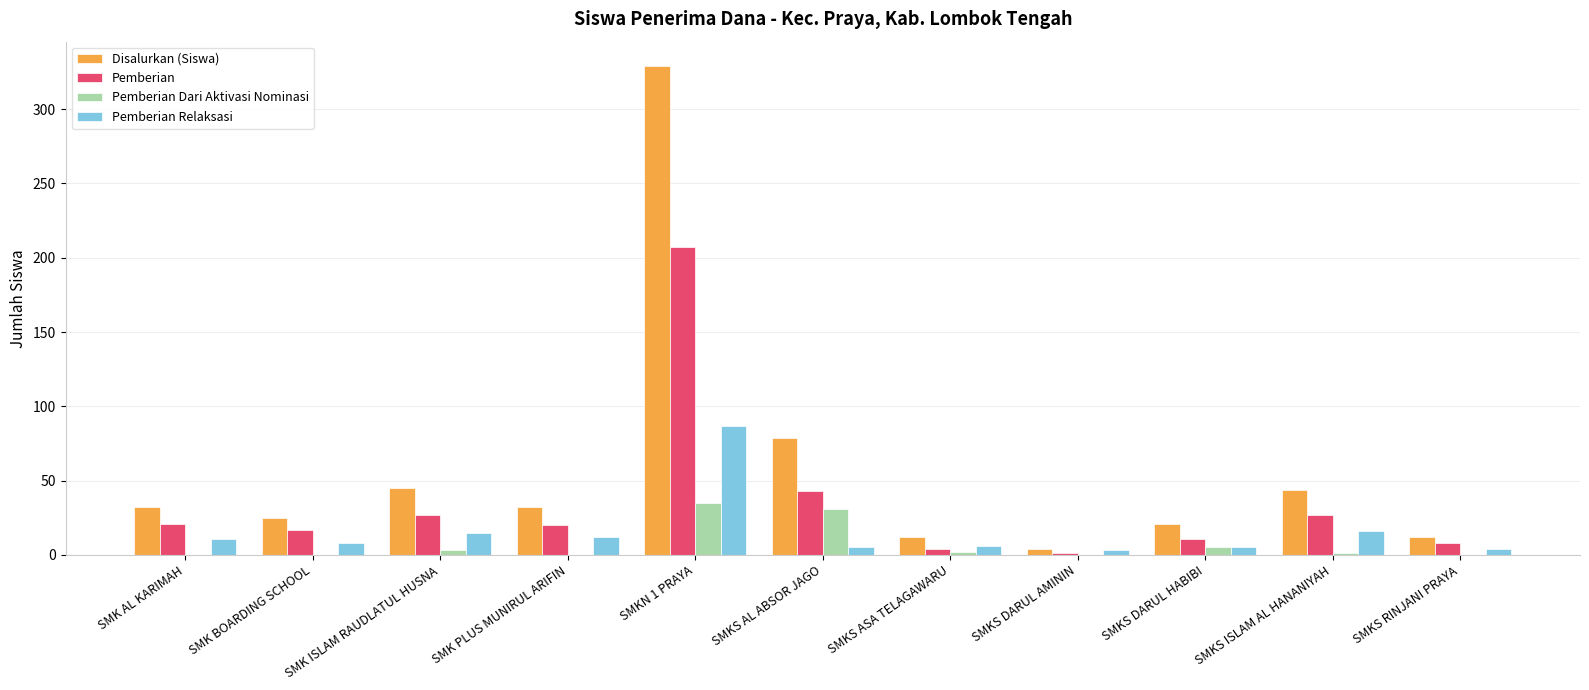

How many groups of bars are there?

11